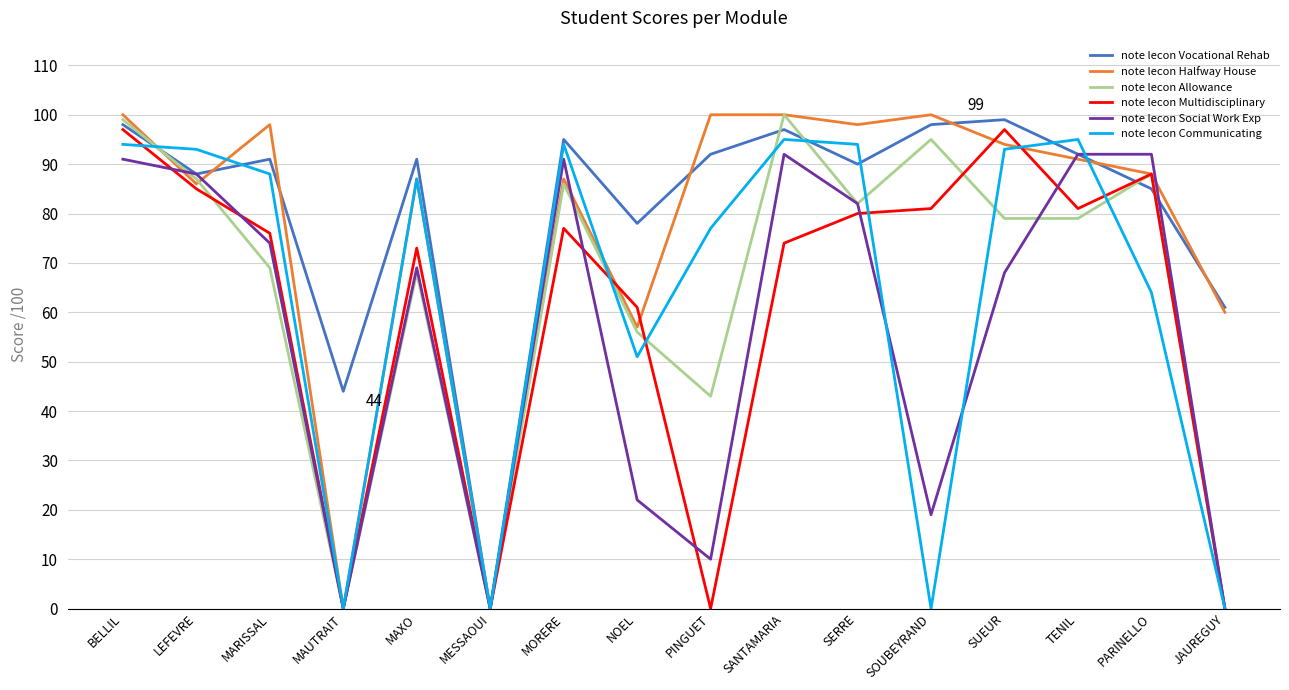

What is the difference between the second highest and minimum values in the note lecon Multidisciplinary series?

97